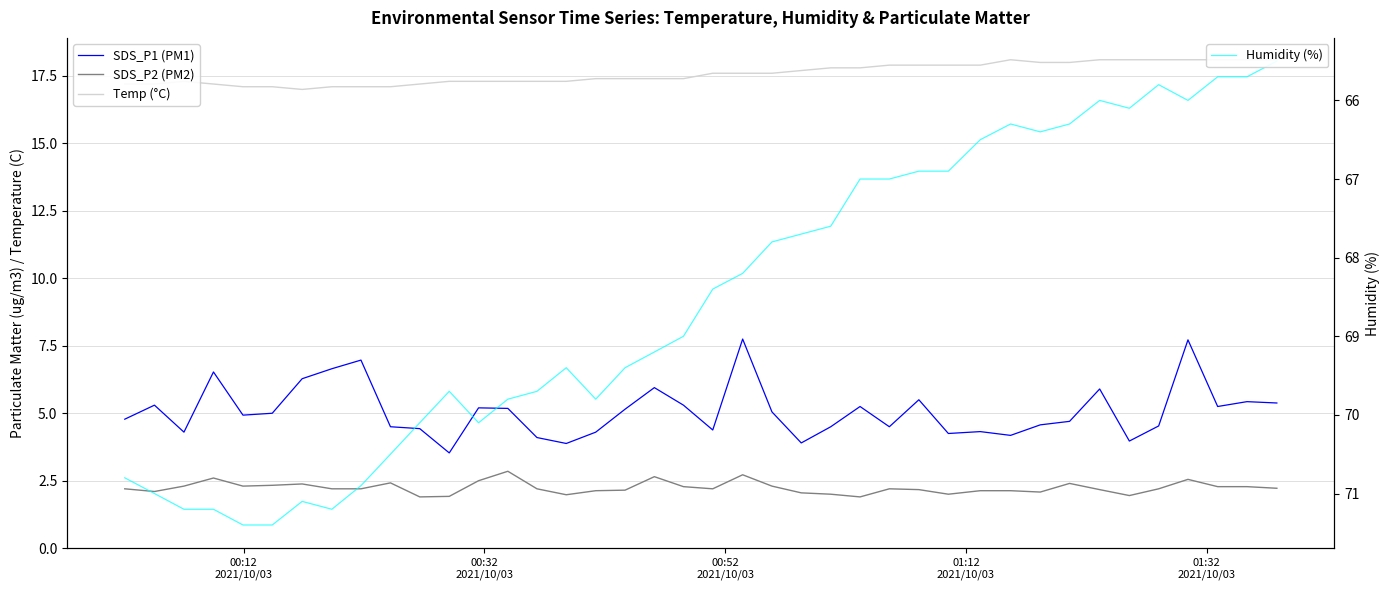

At 01:12
2021/10/03, list the series in order from smallest to largest.

SDS_P2 (PM2), SDS_P1 (PM1), Temp (°C), Humidity (%)